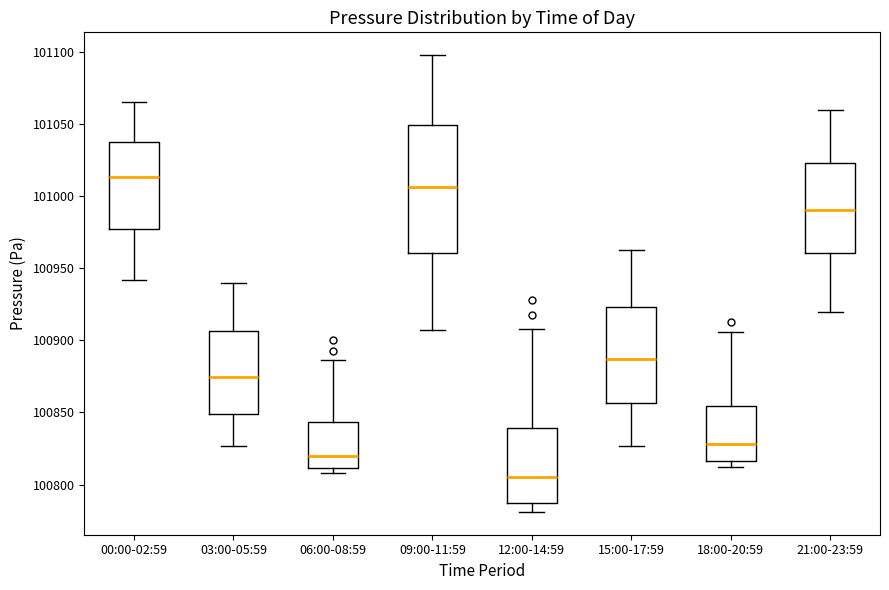

Where does the upper whisker of the box for 18:00-20:59 end on the y-axis? The values are not printed on the chart, so give them approximately, as read against the axis.

100905